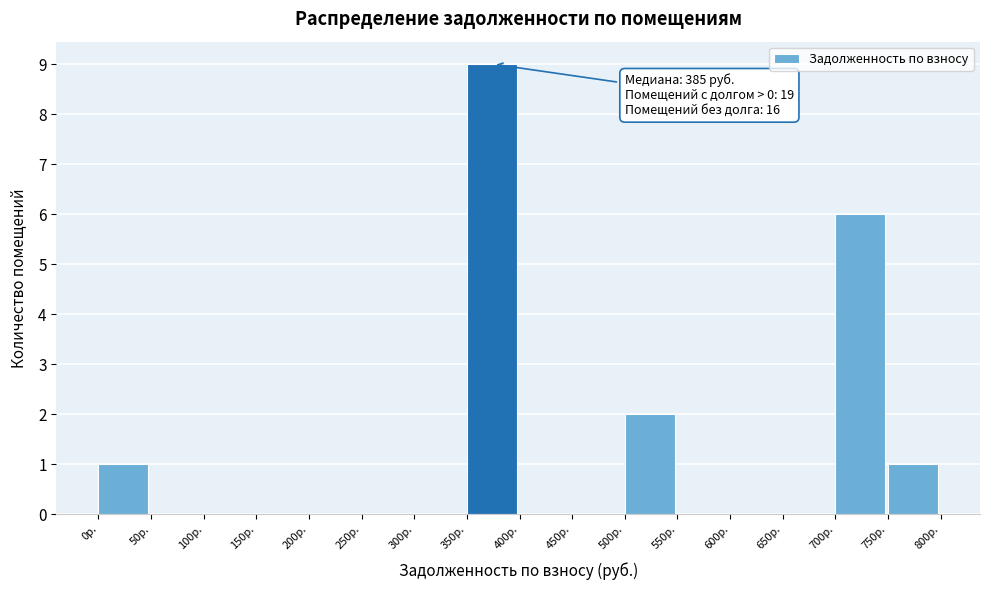

Over which range of the x-axis is the bar tallest?

350 to 400